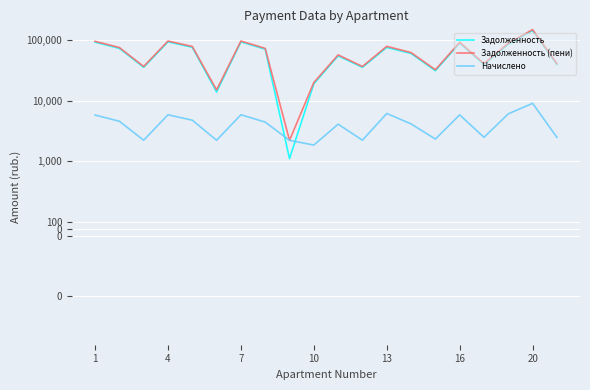

True or false: Начислено and Задолженность (пени) cross at least once.

False